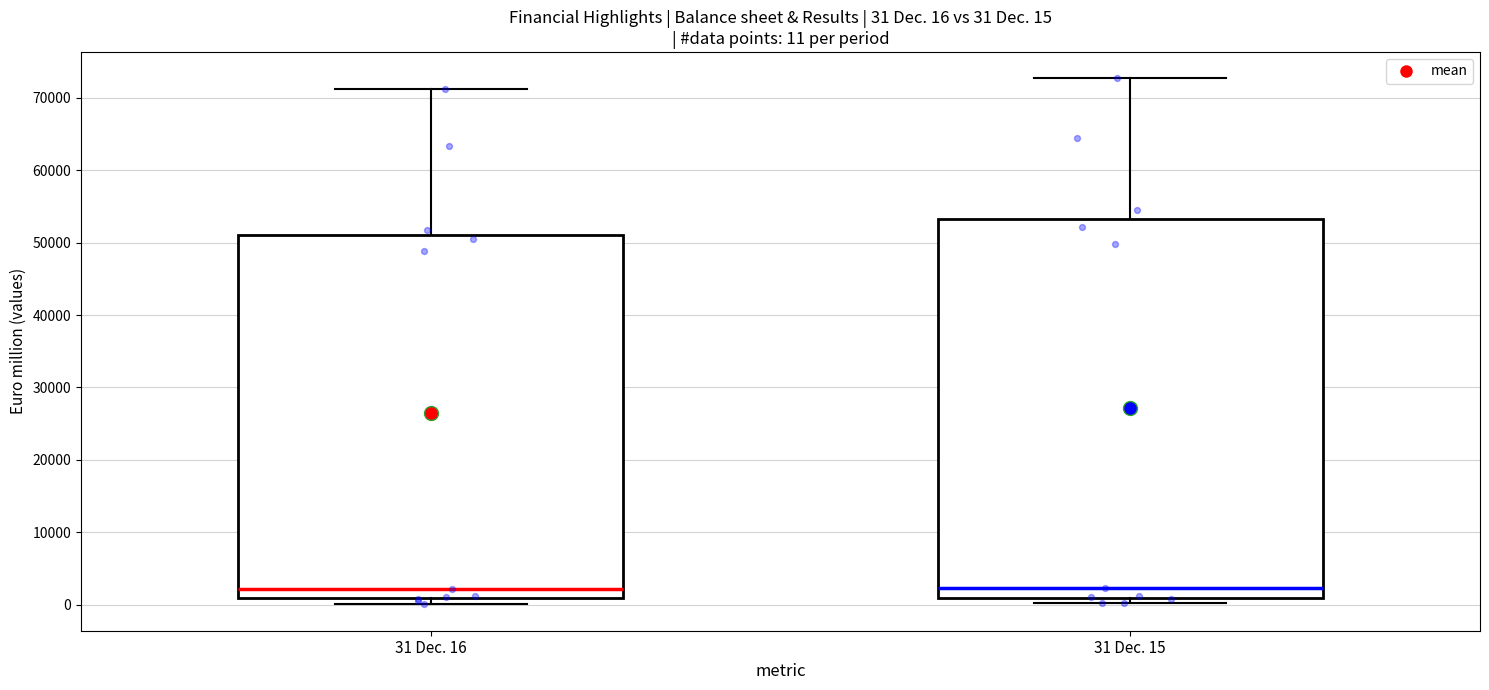

Which box is the tallest, from its lower edge to its upper edge?

31 Dec. 15